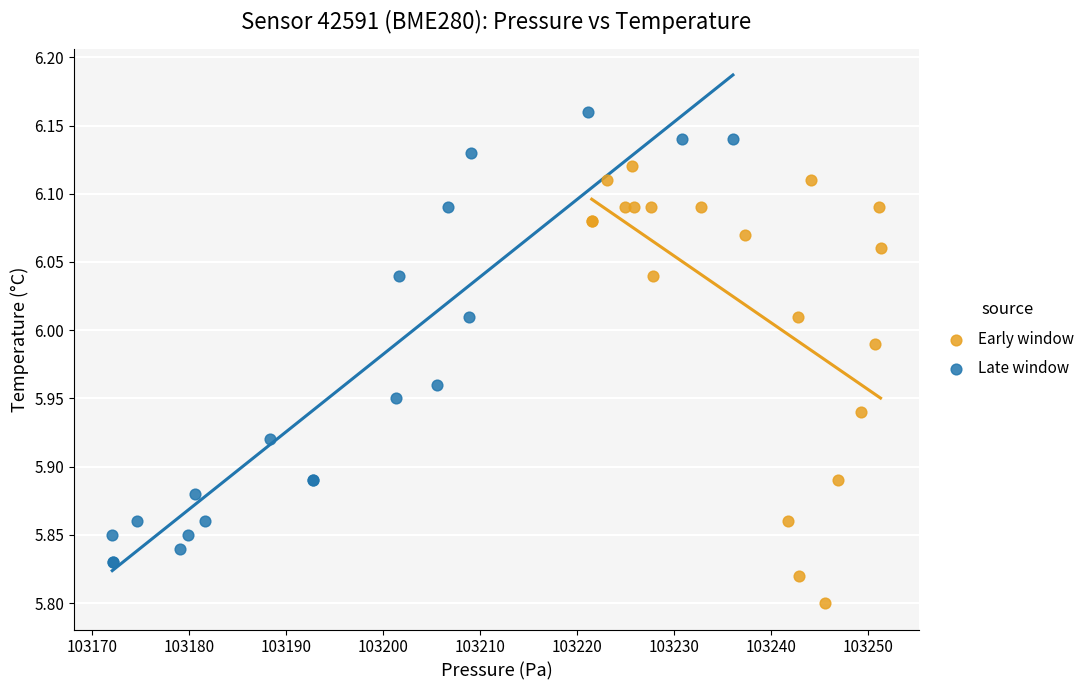

Which series reaches the maximum Y coordinate?

Late window